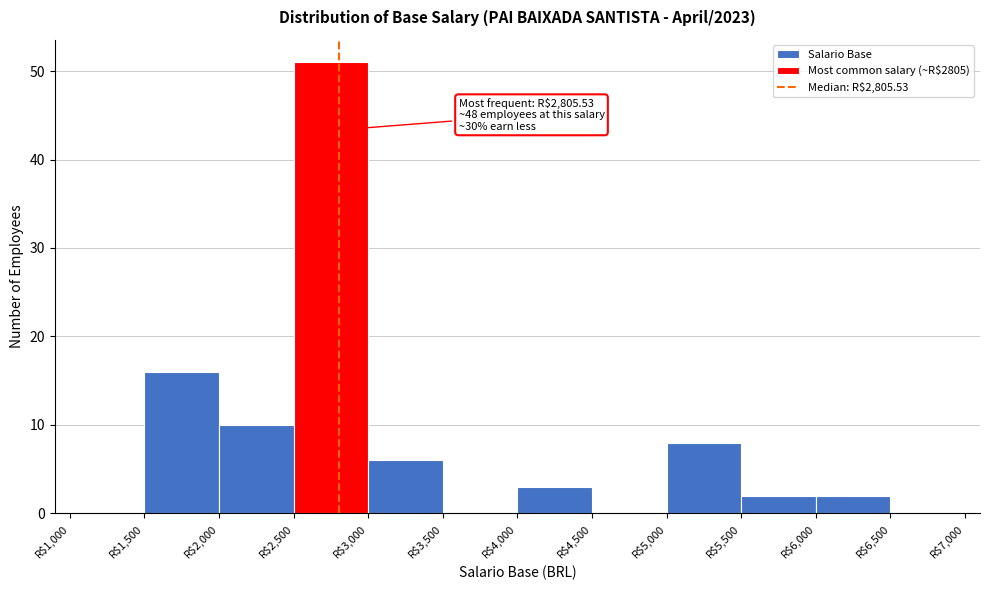

Over which range of the x-axis is the bar tallest?

2500 to 3000